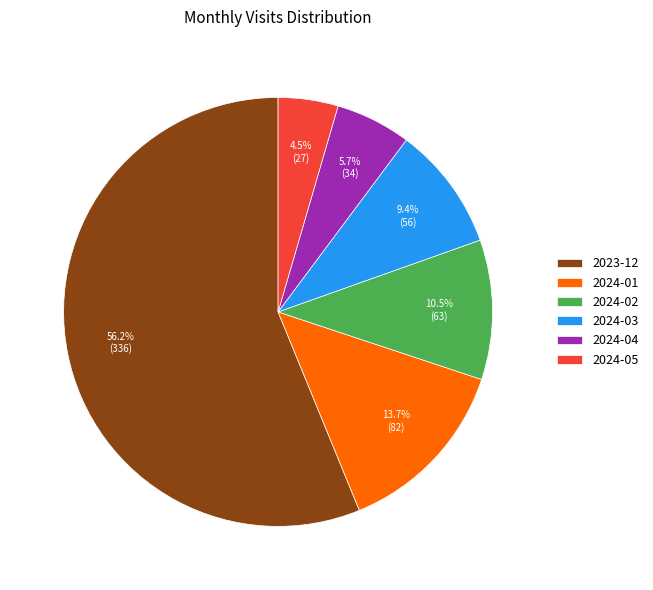

Count the number of slices in the pie.

6